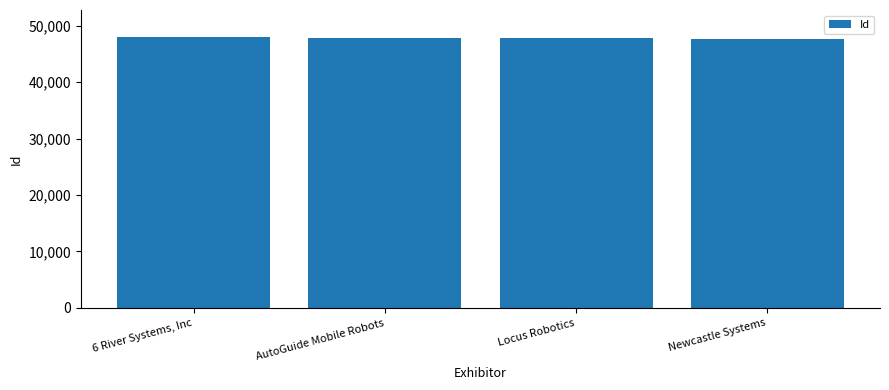

What value does the data have at AutoGuide Mobile Robots, to the nearest 5?

47880